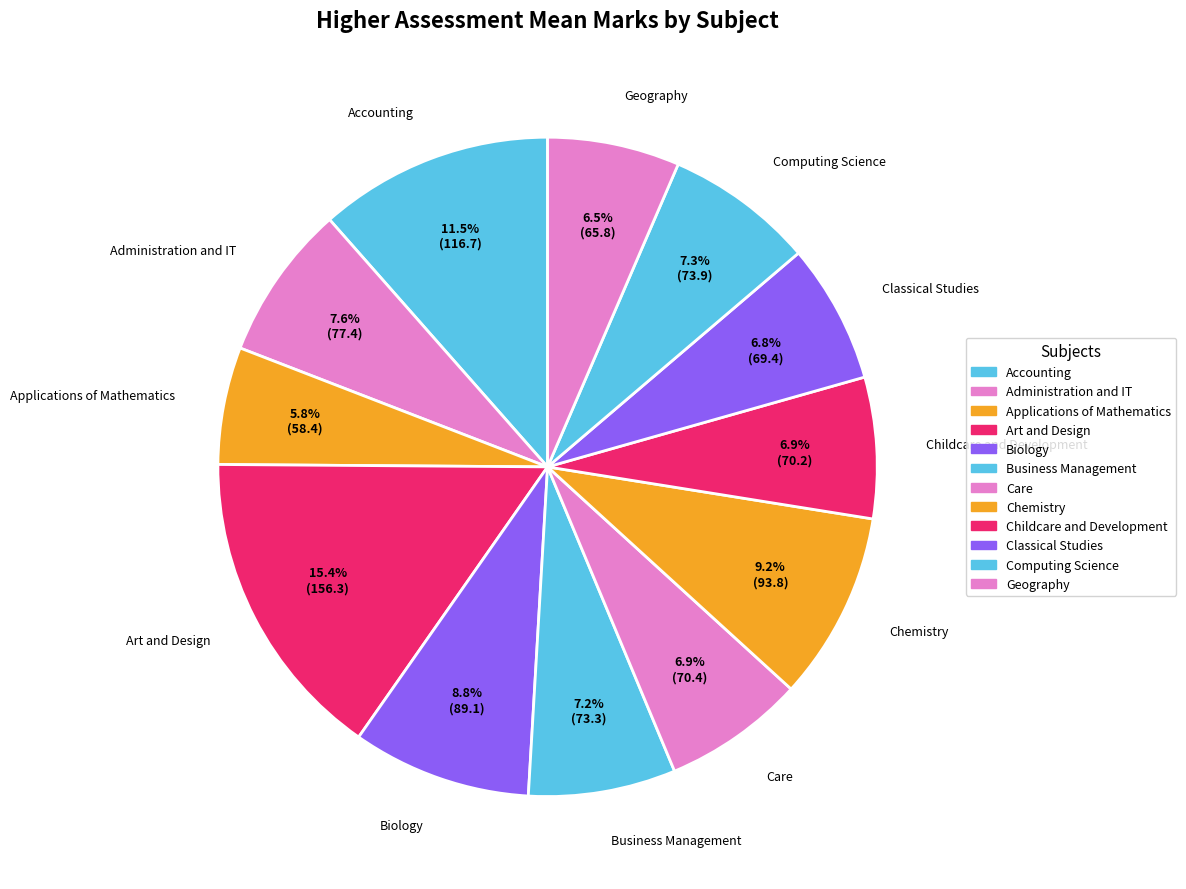

To the nearest percent, what portion does Applications of Mathematics represent?

6%